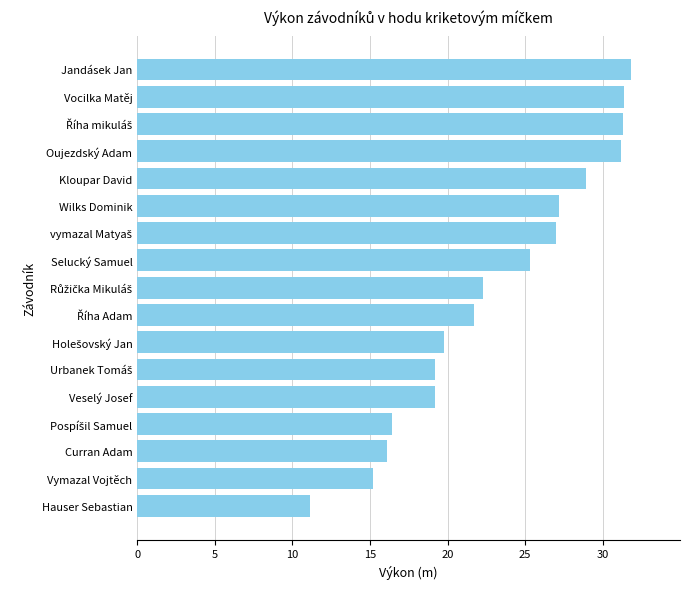

What is the minimum value shown in the chart?

11.1